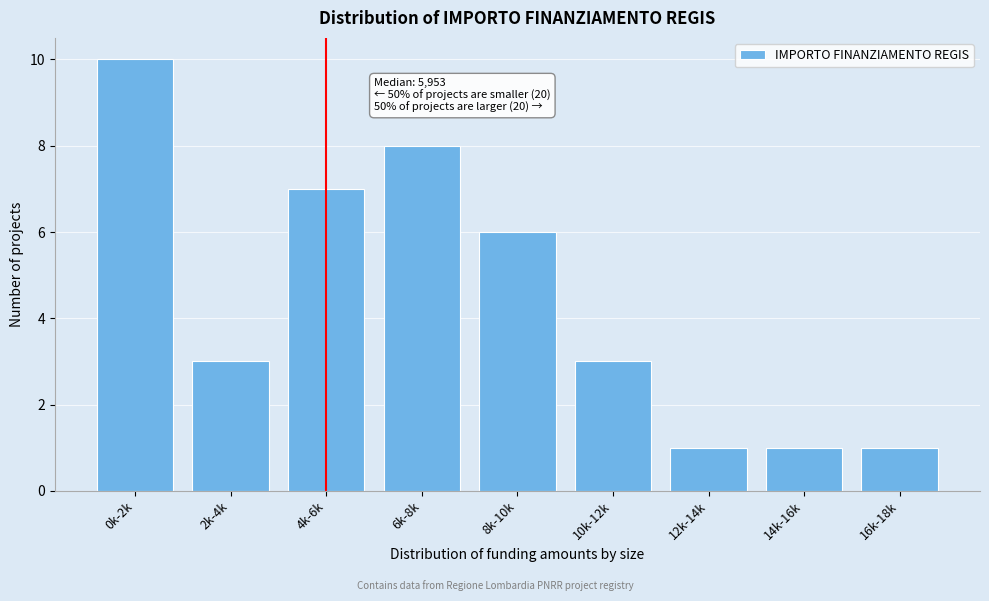

Reading left to right, list all the values displayed in this chart.

0k-2k=10	2k-4k=3	4k-6k=7	6k-8k=8	8k-10k=6	10k-12k=3	12k-14k=1	14k-16k=1	16k-18k=1